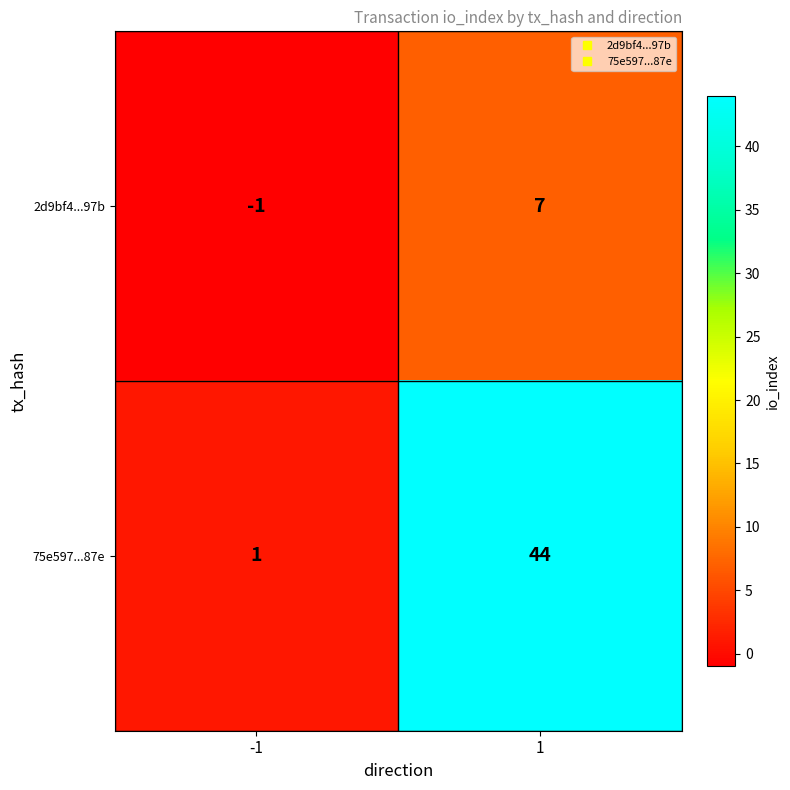

The value of 2d9bf4...97b at -1 is -1. True or false?

True